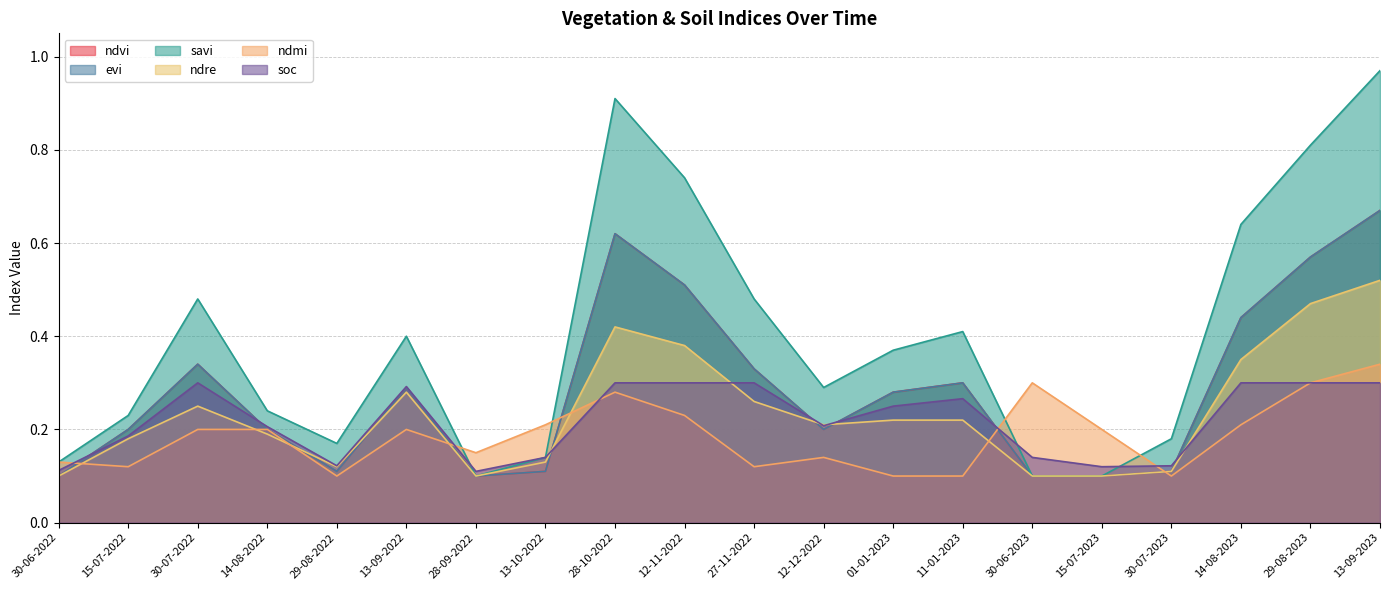

Reading left to right, transcribe all the data shown in this chart.

ndvi: 30-06-2022=0.1	15-07-2022=0.2	30-07-2022=0.3	14-08-2022=0.2	29-08-2022=0.1	13-09-2022=0.3	28-09-2022=0.1	13-10-2022=0.1	28-10-2022=0.6	12-11-2022=0.5	27-11-2022=0.3	12-12-2022=0.2	01-01-2023=0.3	11-01-2023=0.3	30-06-2023=0.1	15-07-2023=0.1	30-07-2023=0.1	14-08-2023=0.4	29-08-2023=0.6	13-09-2023=0.7
evi: 30-06-2022=0.1	15-07-2022=0.2	30-07-2022=0.3	14-08-2022=0.2	29-08-2022=0.1	13-09-2022=0.3	28-09-2022=0.1	13-10-2022=0.1	28-10-2022=0.6	12-11-2022=0.5	27-11-2022=0.3	12-12-2022=0.2	01-01-2023=0.3	11-01-2023=0.3	30-06-2023=0.1	15-07-2023=0.1	30-07-2023=0.1	14-08-2023=0.4	29-08-2023=0.6	13-09-2023=0.7
savi: 30-06-2022=0.1	15-07-2022=0.2	30-07-2022=0.5	14-08-2022=0.2	29-08-2022=0.2	13-09-2022=0.4	28-09-2022=0.1	13-10-2022=0.1	28-10-2022=0.9	12-11-2022=0.7	27-11-2022=0.5	12-12-2022=0.3	01-01-2023=0.4	11-01-2023=0.4	30-06-2023=0.1	15-07-2023=0.1	30-07-2023=0.2	14-08-2023=0.6	29-08-2023=0.8	13-09-2023=1.0
ndre: 30-06-2022=0.1	15-07-2022=0.2	30-07-2022=0.2	14-08-2022=0.2	29-08-2022=0.1	13-09-2022=0.3	28-09-2022=0.1	13-10-2022=0.1	28-10-2022=0.4	12-11-2022=0.4	27-11-2022=0.3	12-12-2022=0.2	01-01-2023=0.2	11-01-2023=0.2	30-06-2023=0.1	15-07-2023=0.1	30-07-2023=0.1	14-08-2023=0.3	29-08-2023=0.5	13-09-2023=0.5
ndmi: 30-06-2022=0.1	15-07-2022=0.1	30-07-2022=0.2	14-08-2022=0.2	29-08-2022=0.1	13-09-2022=0.2	28-09-2022=0.1	13-10-2022=0.2	28-10-2022=0.3	12-11-2022=0.2	27-11-2022=0.1	12-12-2022=0.1	01-01-2023=0.1	11-01-2023=0.1	30-06-2023=0.3	15-07-2023=0.2	30-07-2023=0.1	14-08-2023=0.2	29-08-2023=0.3	13-09-2023=0.3
soc: 30-06-2022=0.1	15-07-2022=0.2	30-07-2022=0.3	14-08-2022=0.2	29-08-2022=0.1	13-09-2022=0.3	28-09-2022=0.1	13-10-2022=0.1	28-10-2022=0.3	12-11-2022=0.3	27-11-2022=0.3	12-12-2022=0.2	01-01-2023=0.2	11-01-2023=0.3	30-06-2023=0.1	15-07-2023=0.1	30-07-2023=0.1	14-08-2023=0.3	29-08-2023=0.3	13-09-2023=0.3